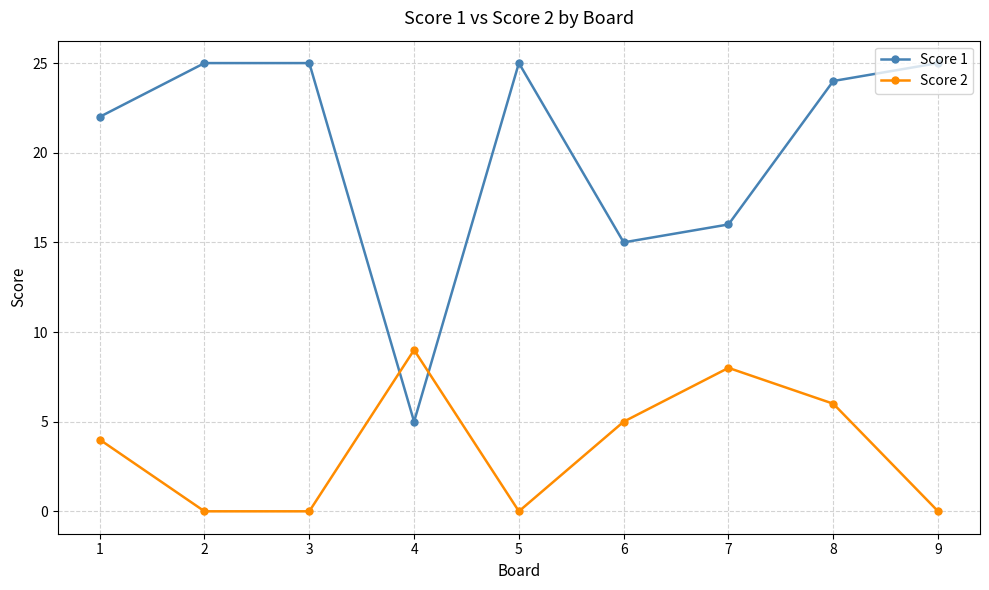

How many values in the Score 1 series are below 24?

4